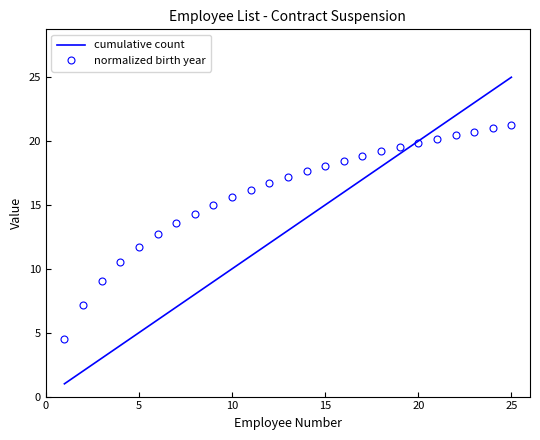

List the series in order of their overall mean, highest first.

normalized birth year, cumulative count